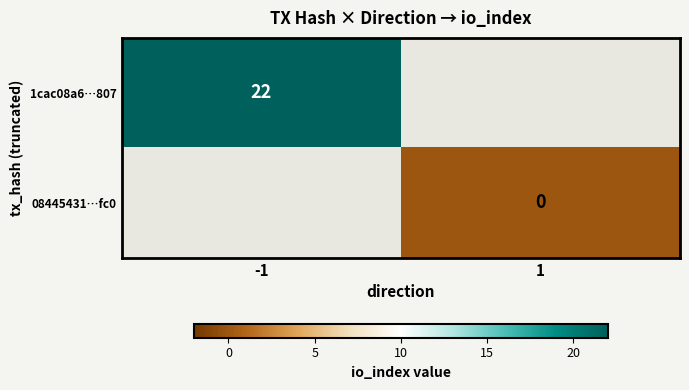

At how many categories does at least one series exceed 8?

1